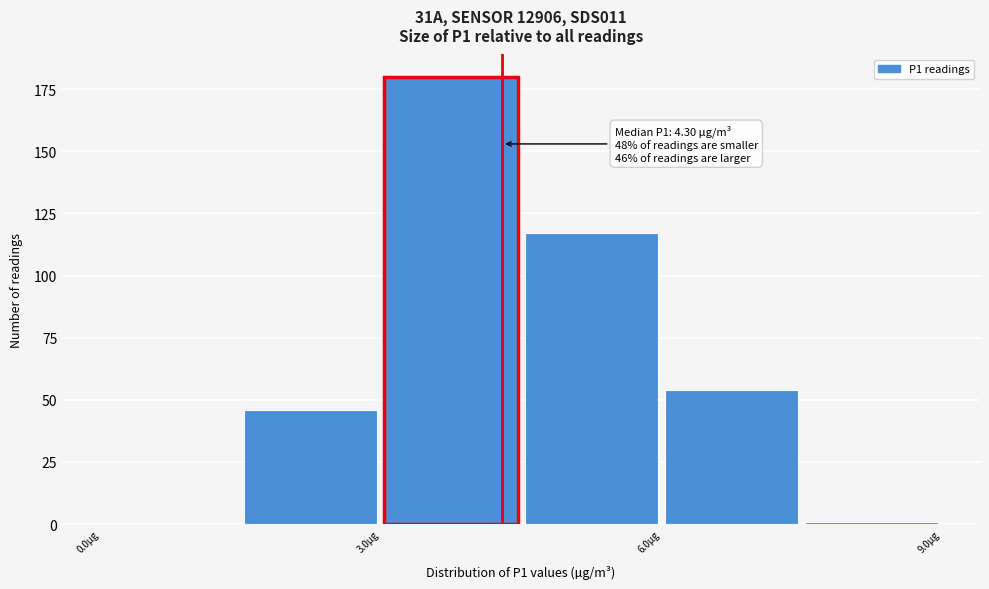

Read against the x-axis, roughly where is the centre of the tallest bar?

4.0